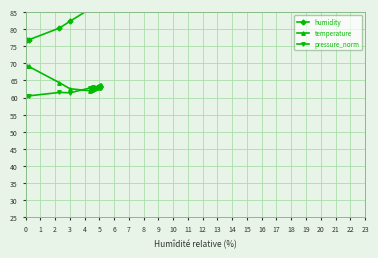

In humidity, how many points are lower than both neighbors (excluding endpoints)?

4